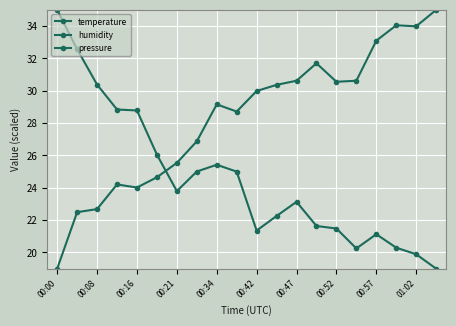

Read the humidity value at 00:16.

24.0